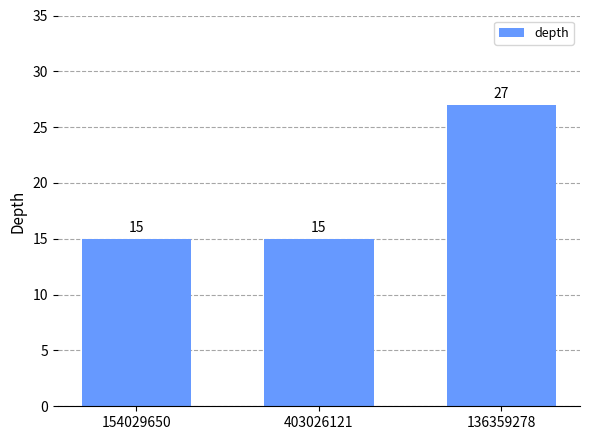

What is the change in value from 154029650 to 136359278?

+12